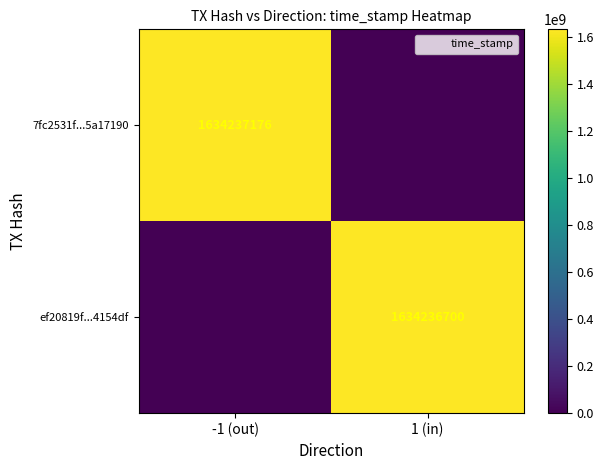

Which category has the highest value in the 7fc2531f...5a17190 series?

-1 (out)